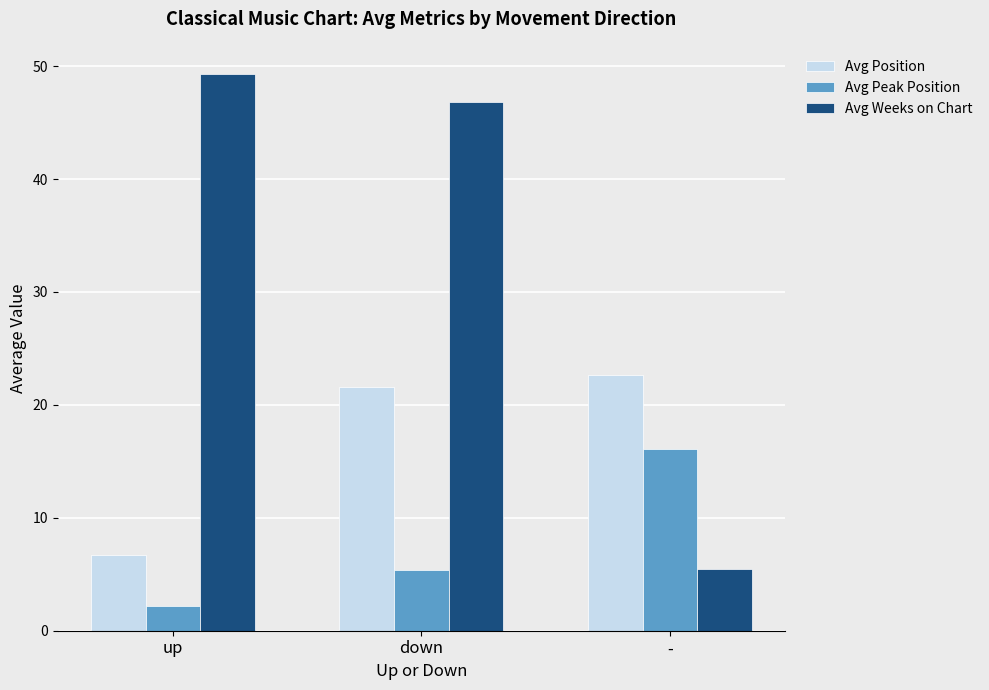

What is the label of the 2nd bar from the right?

down